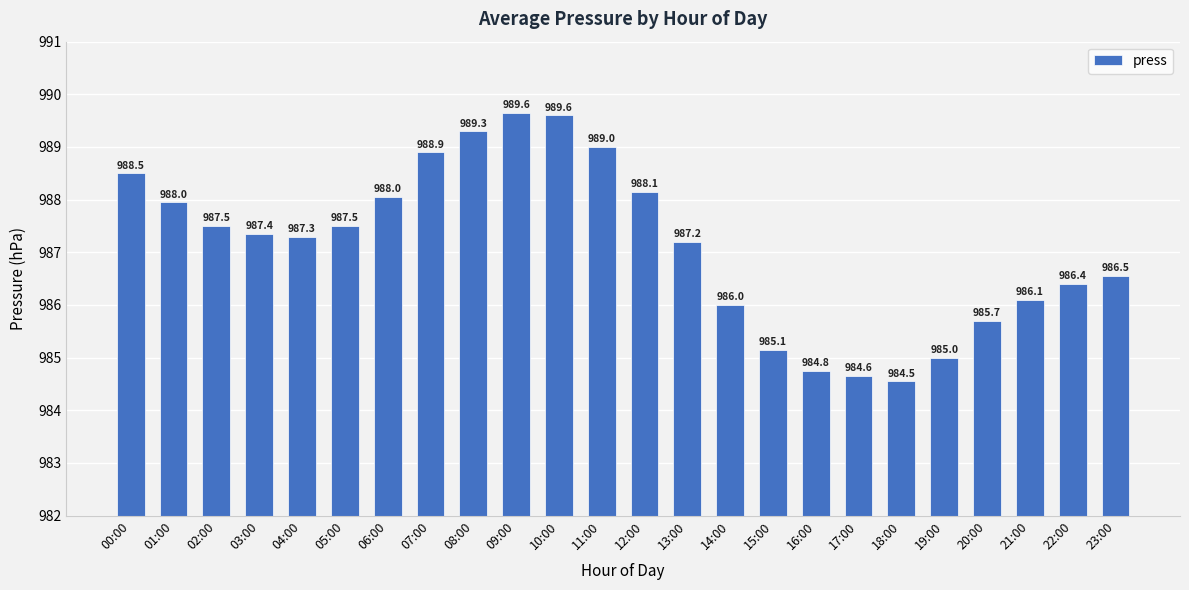

Which label corresponds to the smallest value in the chart?

18:00